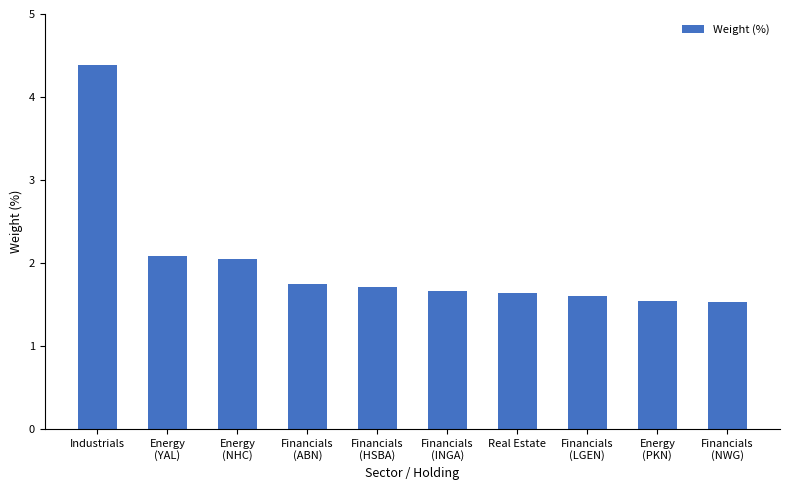

What is the maximum value shown in the chart?

4.4